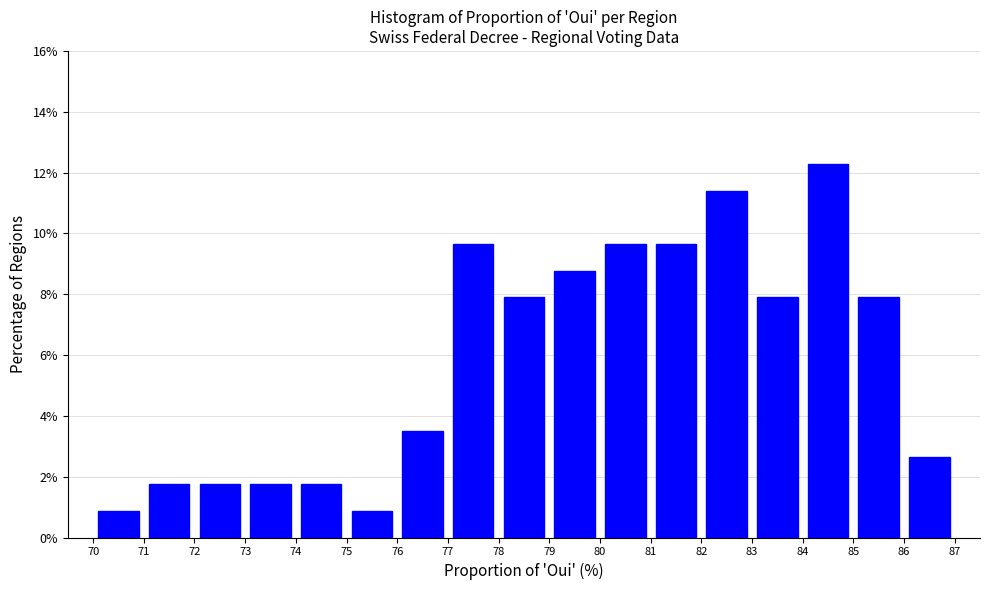

Reading left to right, transcribe this chart: for each bar, give the range it covers on the x-axis and its height. The values are not printed on the chart, so give them approximately, as read against the axis.

70 to 71: 0.8
71 to 72: 1.8
72 to 73: 1.8
73 to 74: 1.8
74 to 75: 1.8
75 to 76: 0.8
76 to 77: 3.6
77 to 78: 9.6
78 to 79: 7.8
79 to 80: 8.8
80 to 81: 9.6
81 to 82: 9.6
82 to 83: 11.4
83 to 84: 7.8
84 to 85: 12.2
85 to 86: 7.8
86 to 87: 2.6